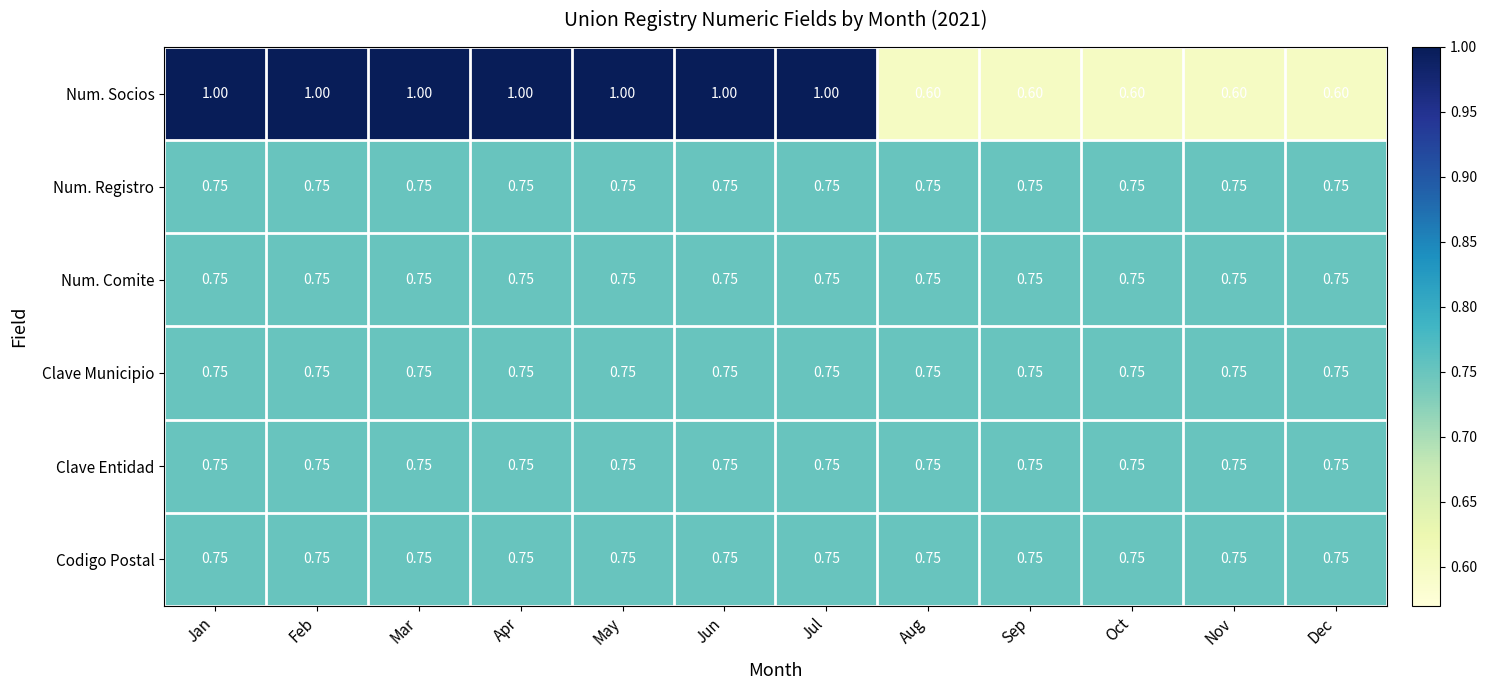

Is the value of Num. Registro at Sep greater than the value of Num. Socios at Jul?

No